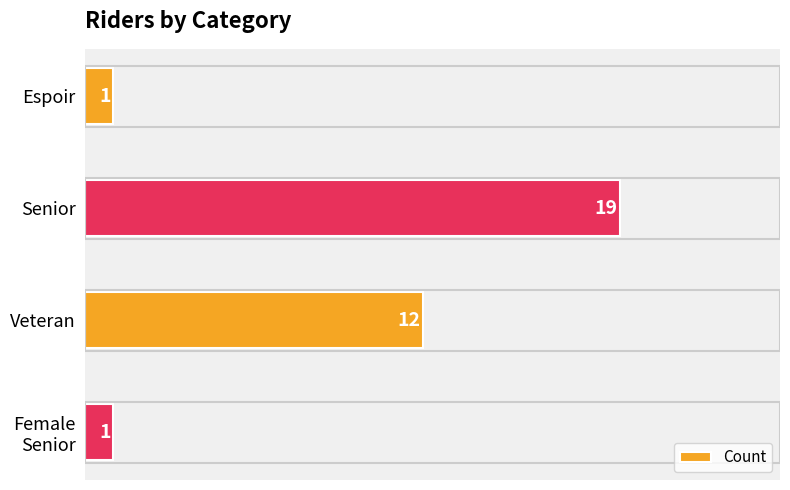

How many values are below 12?

2